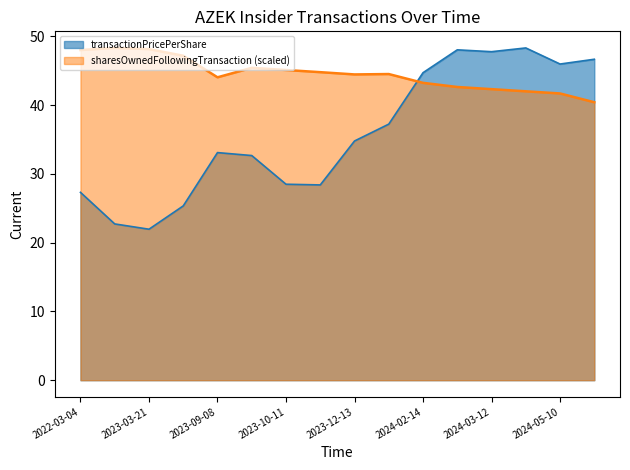

What is the approximate value of transactionPricePerShare at 2023-03-16?

22.7